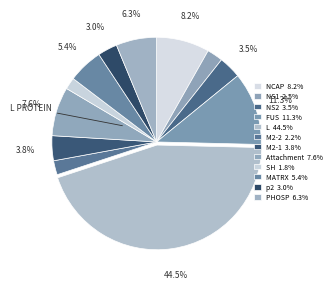

To the nearest percent, what portion does p2 represent?

3%